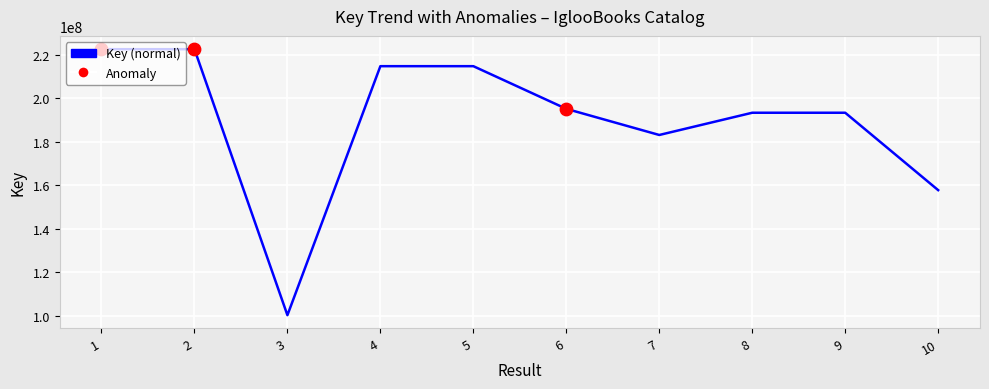

What is the change in value from 2 to 8?

-29170700